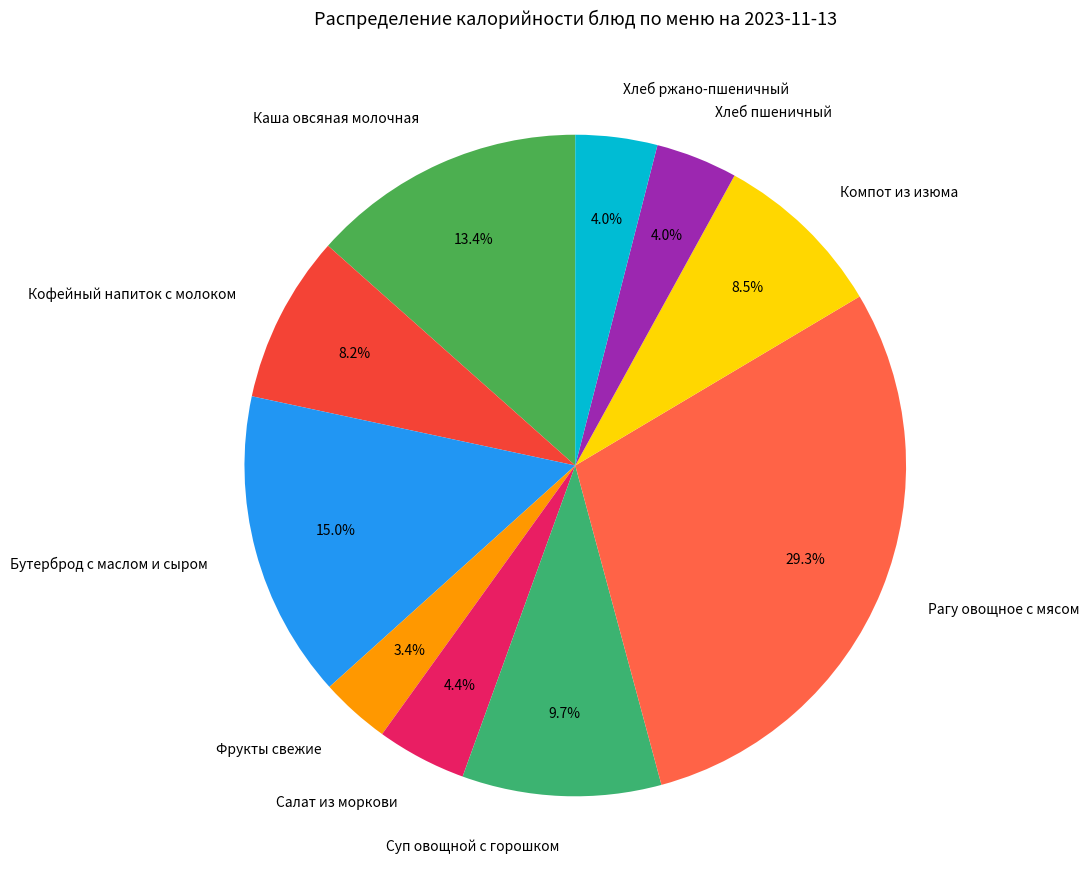

What is the smallest slice in the pie chart?

Фрукты свежие